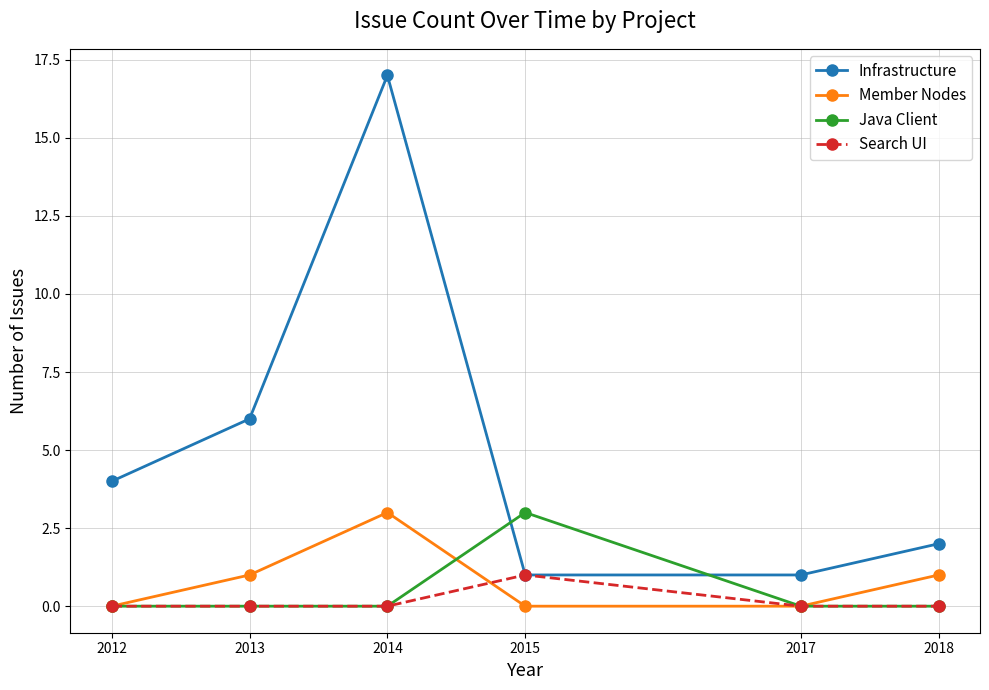

At which category is the sum across all series the highest?

2014